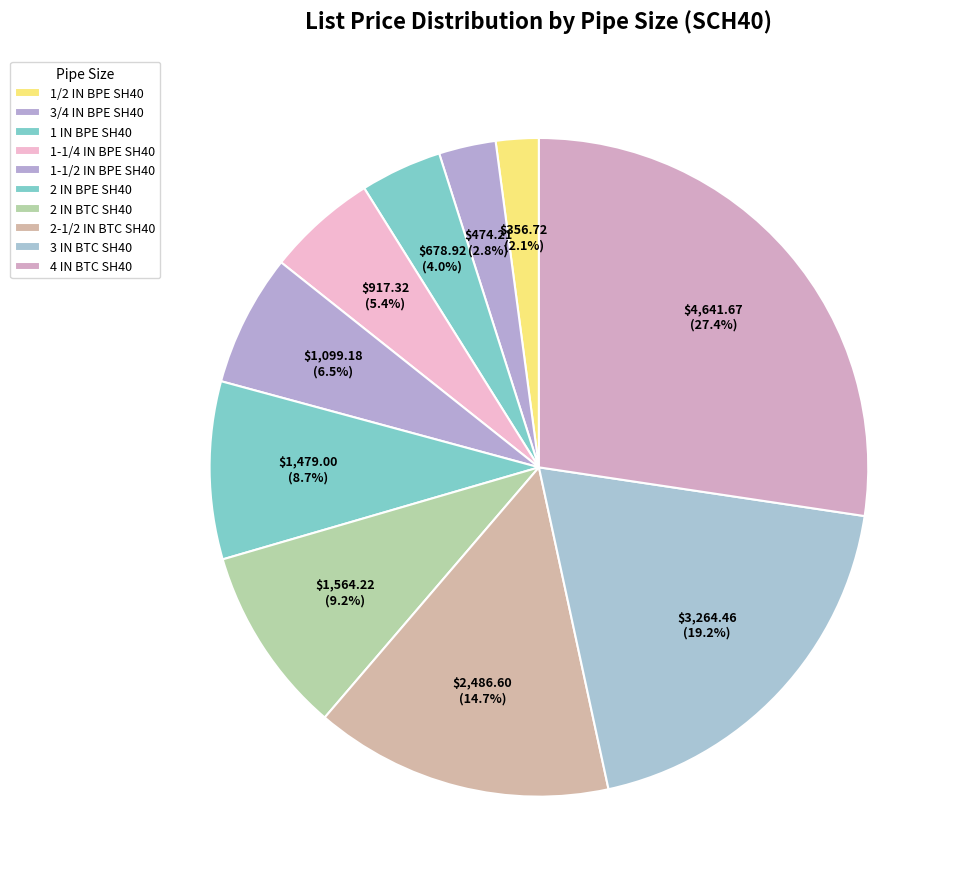

How many segments does this pie chart have?

10